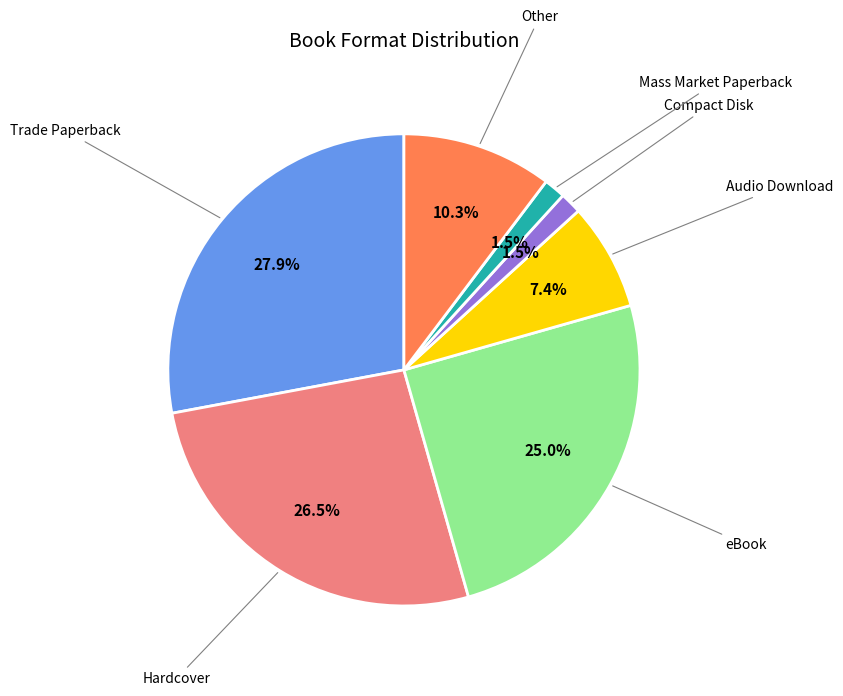

Is there a majority slice in this chart?

No